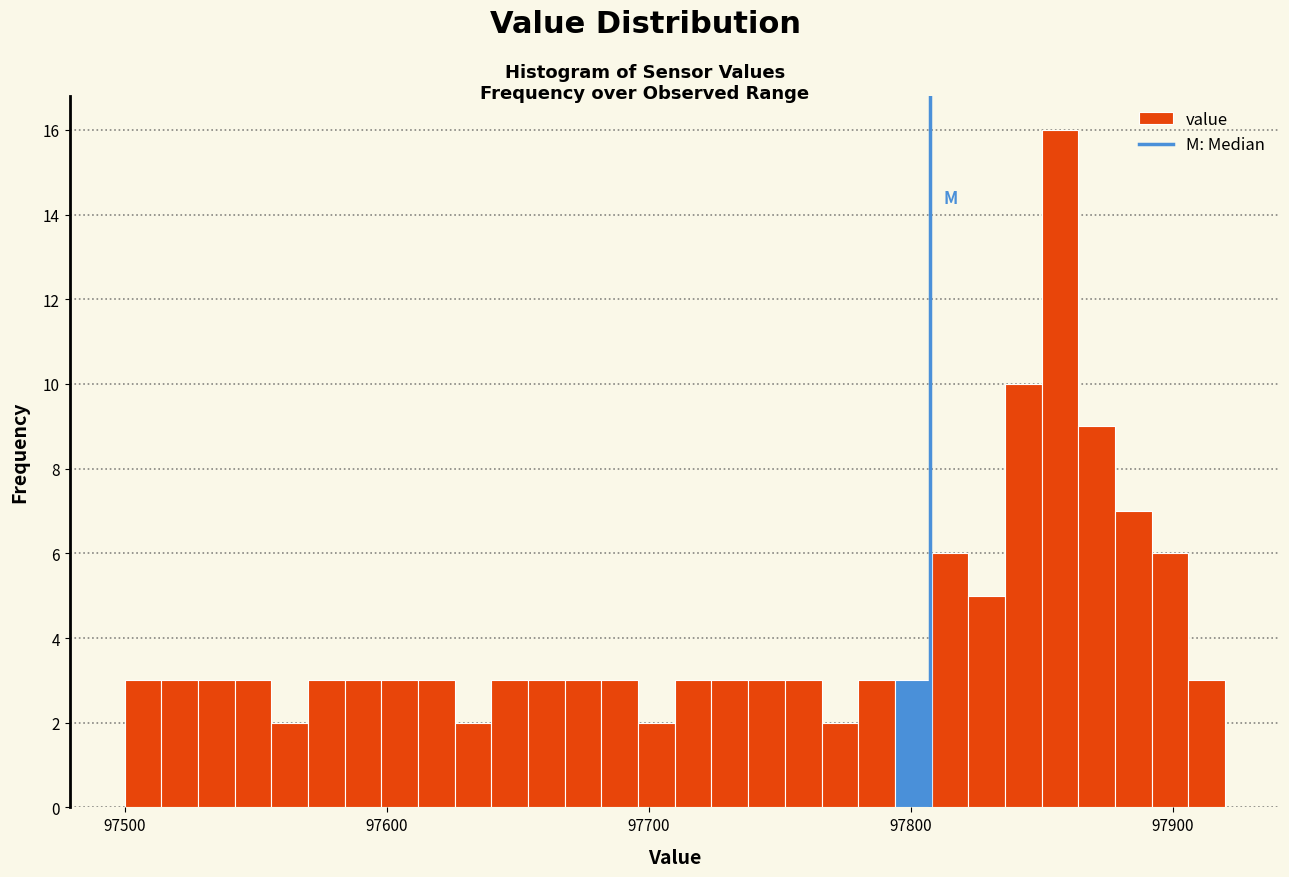

Around what value on the x-axis is the tallest bar? Give the approximate position of its centre, as read against the axis.

97860